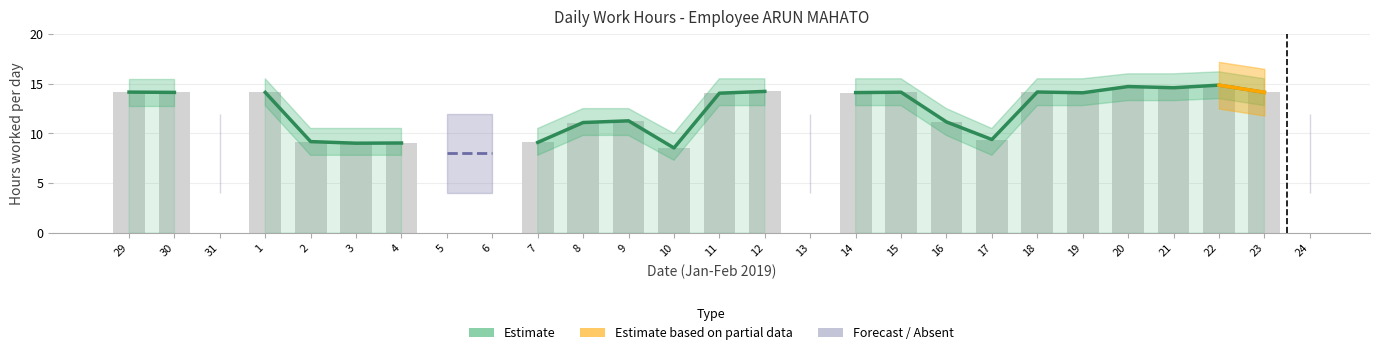

How many bars are there in total?

81